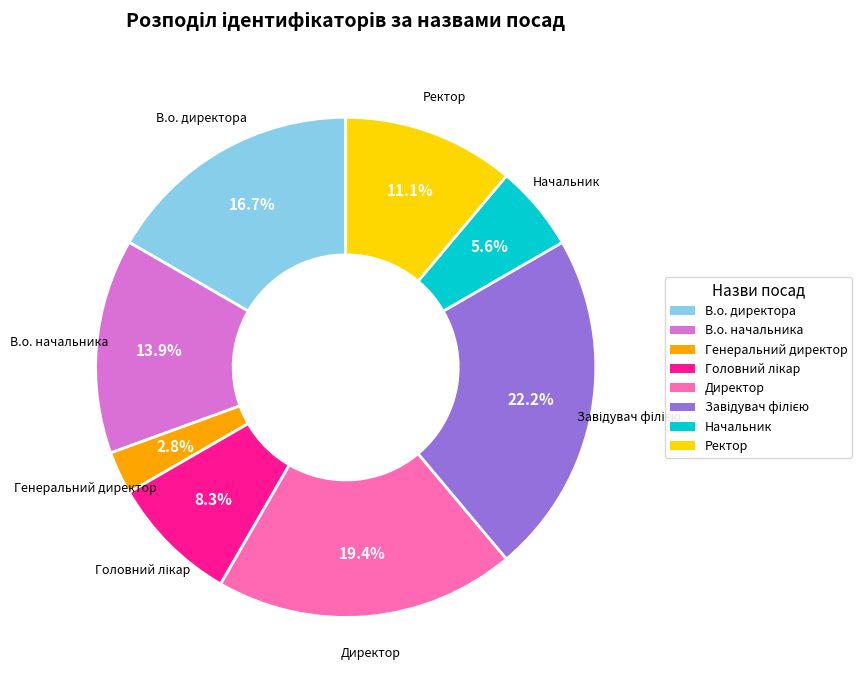

To the nearest percent, what portion does Начальник represent?

6%